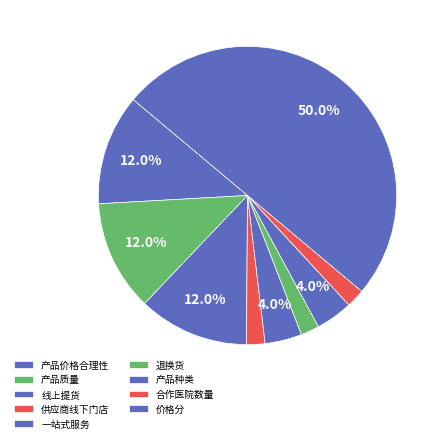

How many segments does this pie chart have?

9